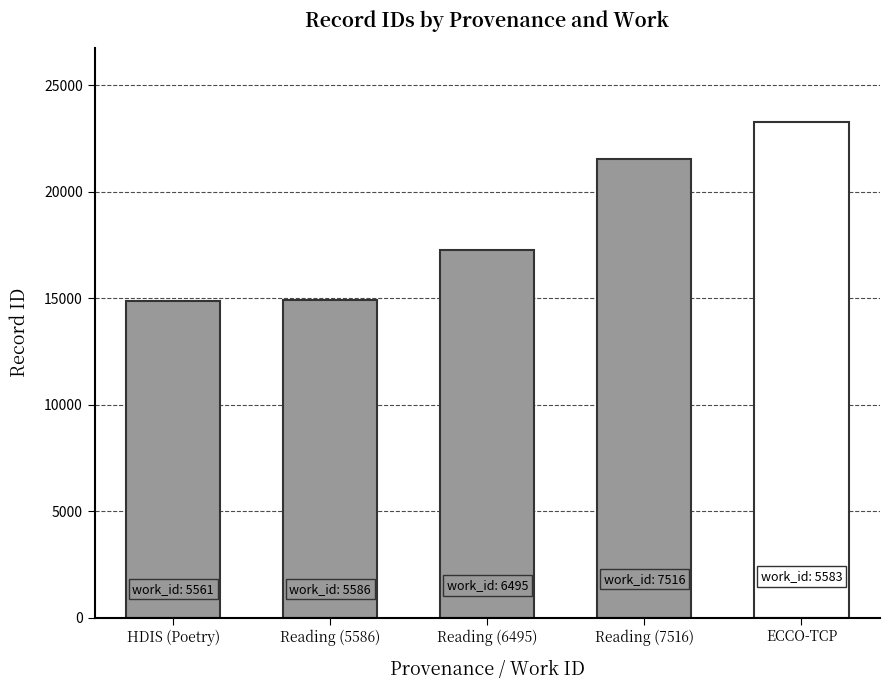

How many bars are there in total?

5